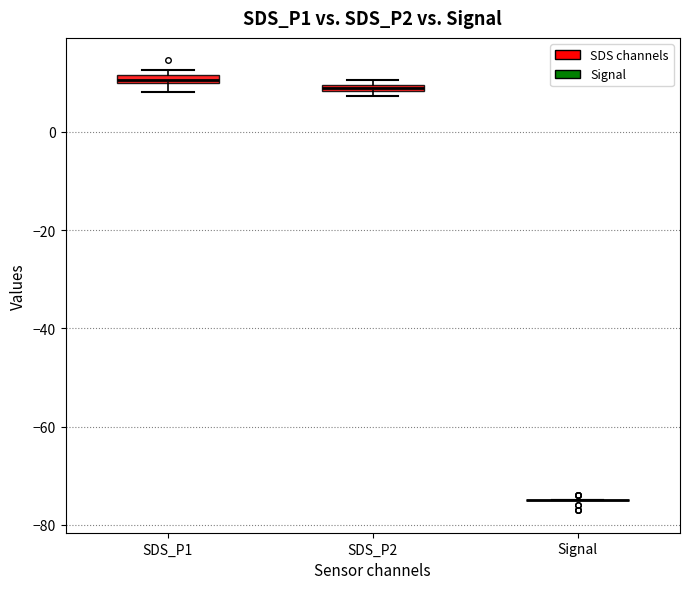

Where is the lower edge of the box for SDS_P2 on the y-axis? The values are not printed on the chart, so give them approximately, as read against the axis.

8